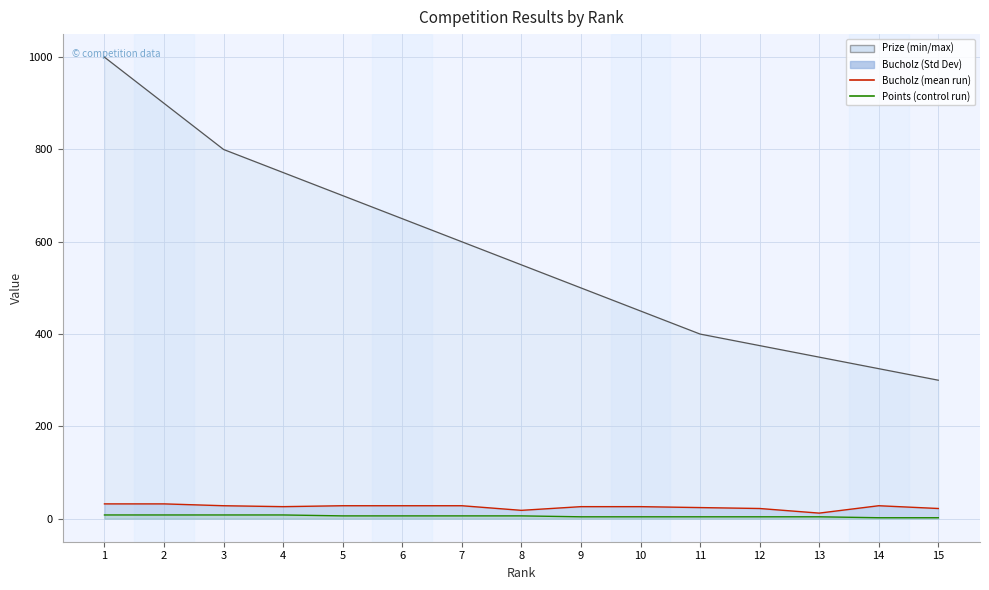

What is the sum of the Prize values at 11 and 3?

1200